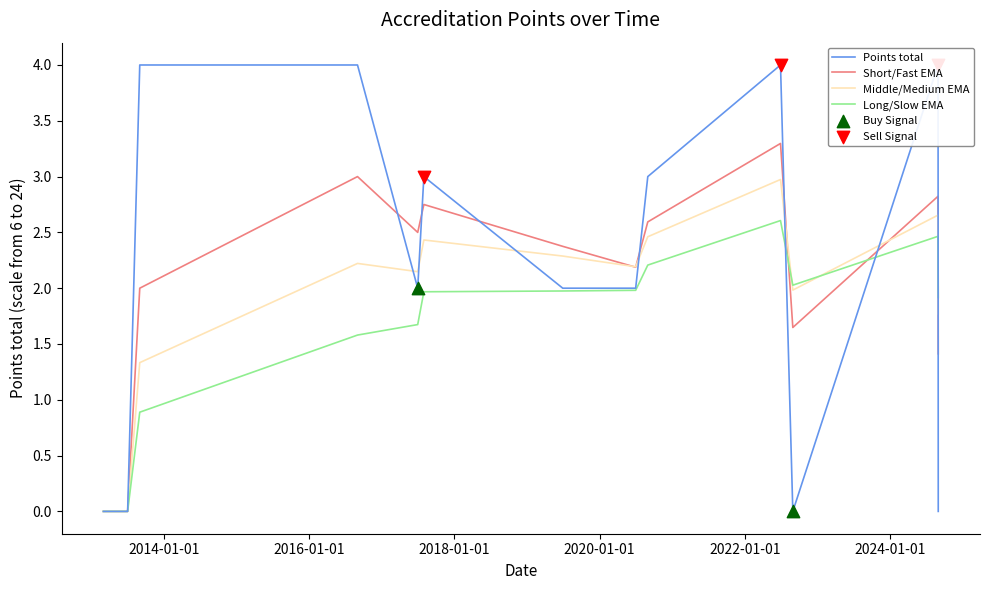

What is the total value across all series at 2020-07-01?

8.6